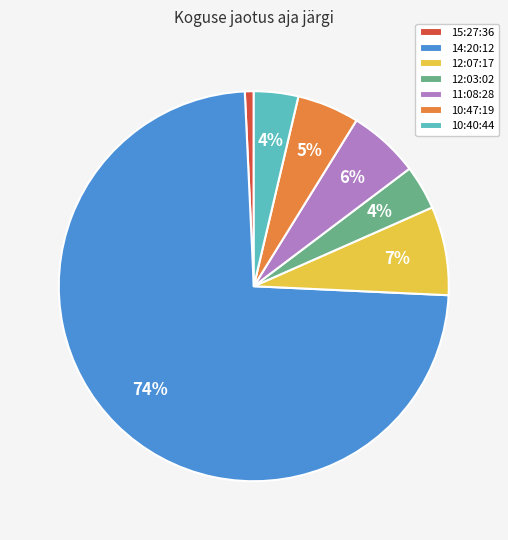

To the nearest percent, what is the difference between the 11:08:28 and 12:07:17 slice percentages?

1%